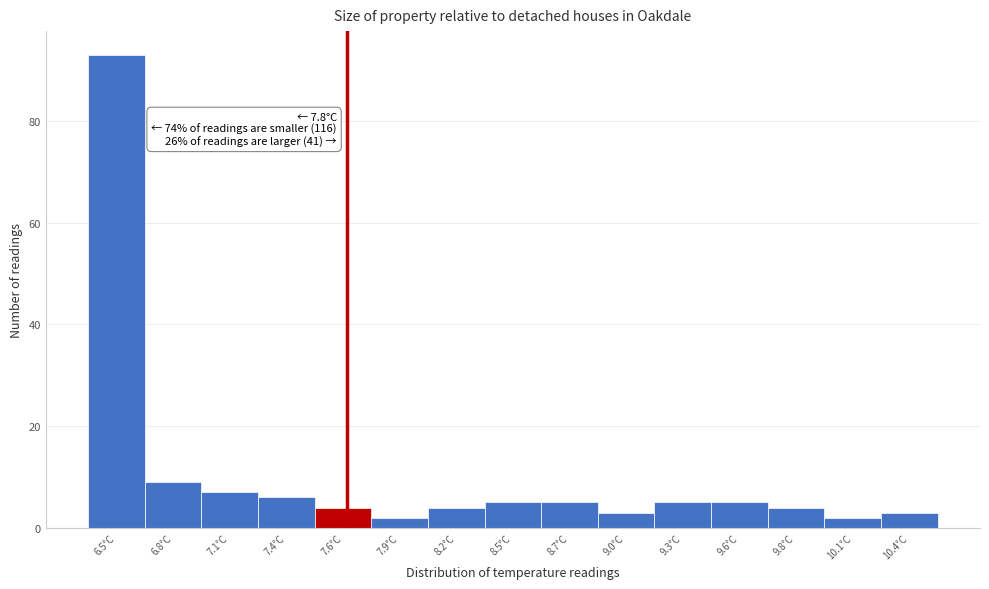

Reading left to right, list all the values displayed in this chart.

93	9	7	6	4	2	4	5	5	3	5	5	4	2	3